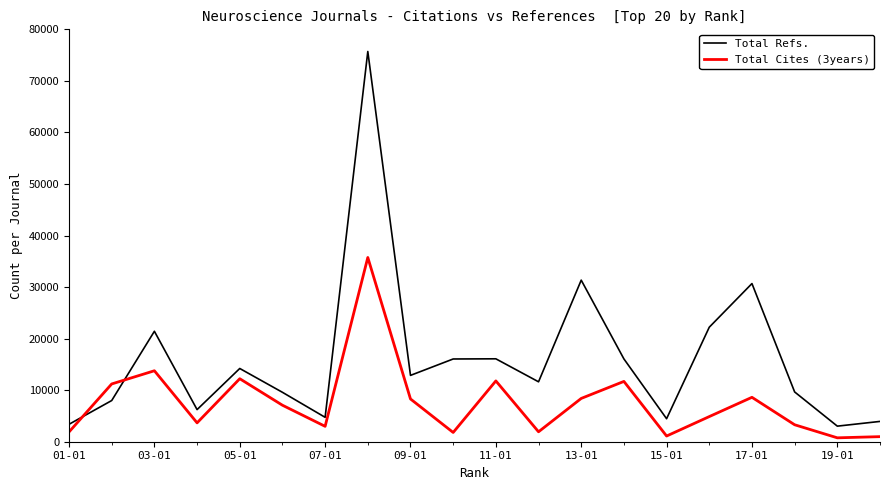

Which series has the largest total across all categories?

Total Refs.